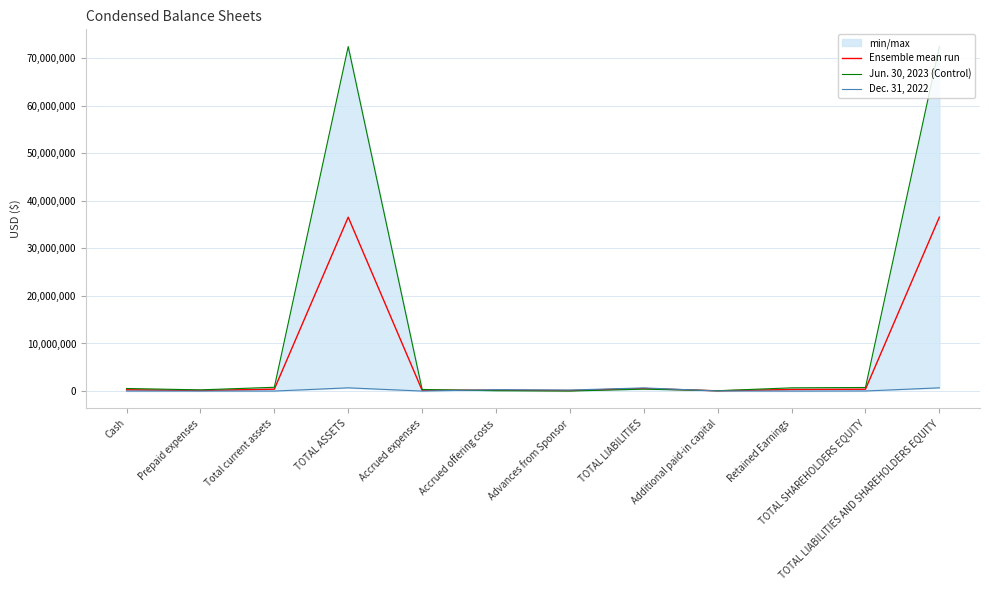

What are all the series names shown in the legend?

Ensemble mean run, Jun. 30, 2023 (Control), Dec. 31, 2022